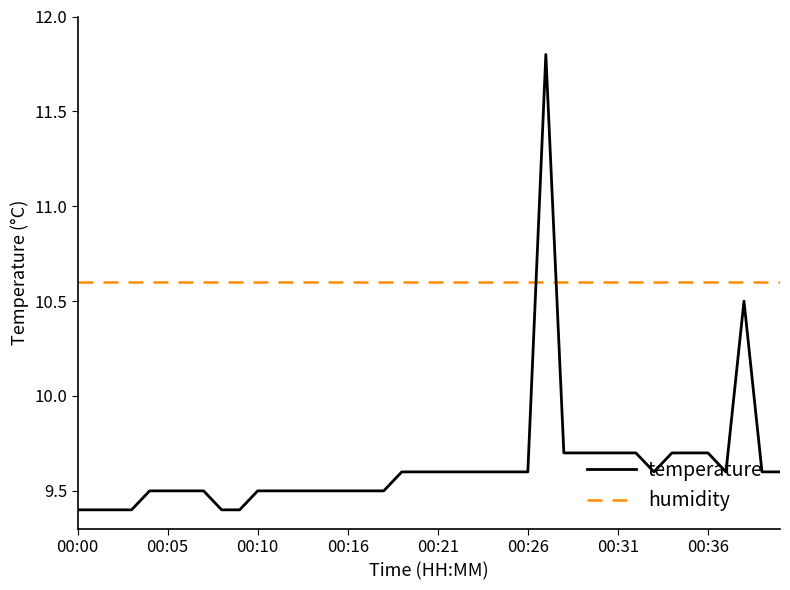

List the series in order of their overall mean, highest first.

humidity, temperature